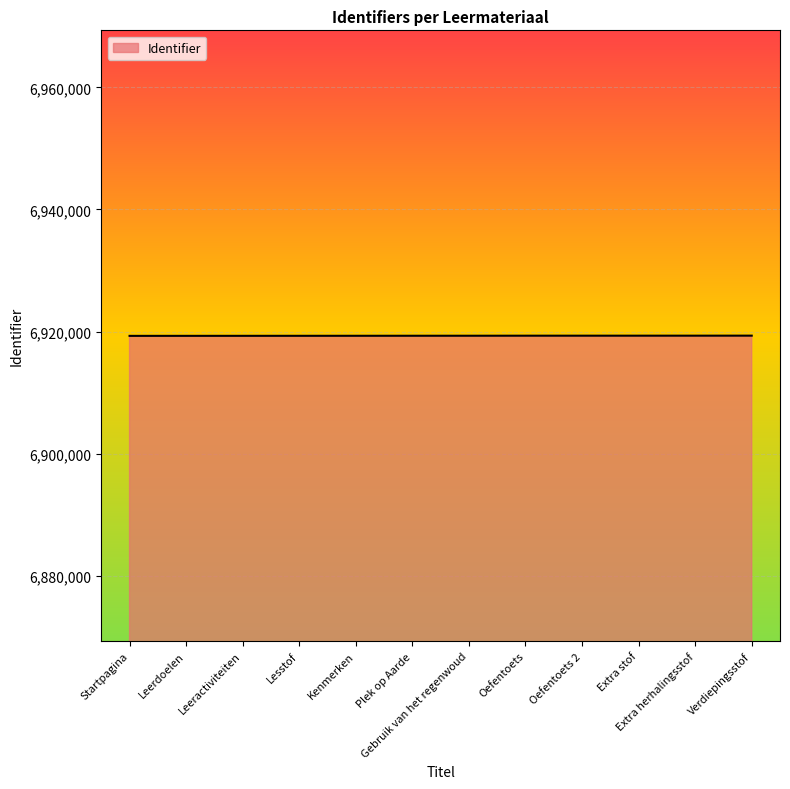

What is the minimum value shown in the chart?

6919297